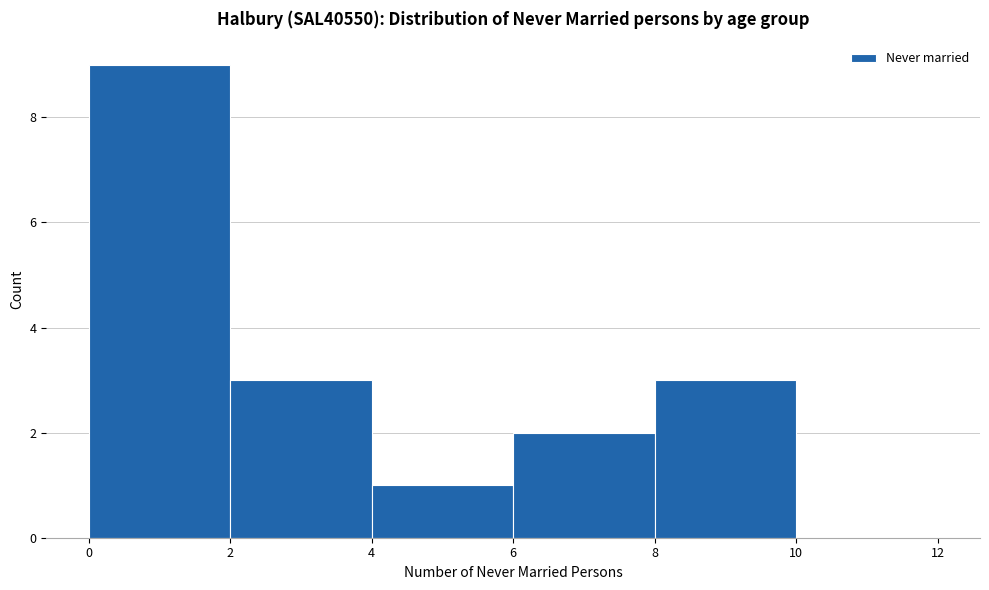

Reading left to right, transcribe this chart: for each bar, give the range it covers on the x-axis and its height. The values are not printed on the chart, so give them approximately, as read against the axis.

0 to 2: 9
2 to 4: 3
4 to 6: 1
6 to 8: 2
8 to 10: 3
10 to 12: 0